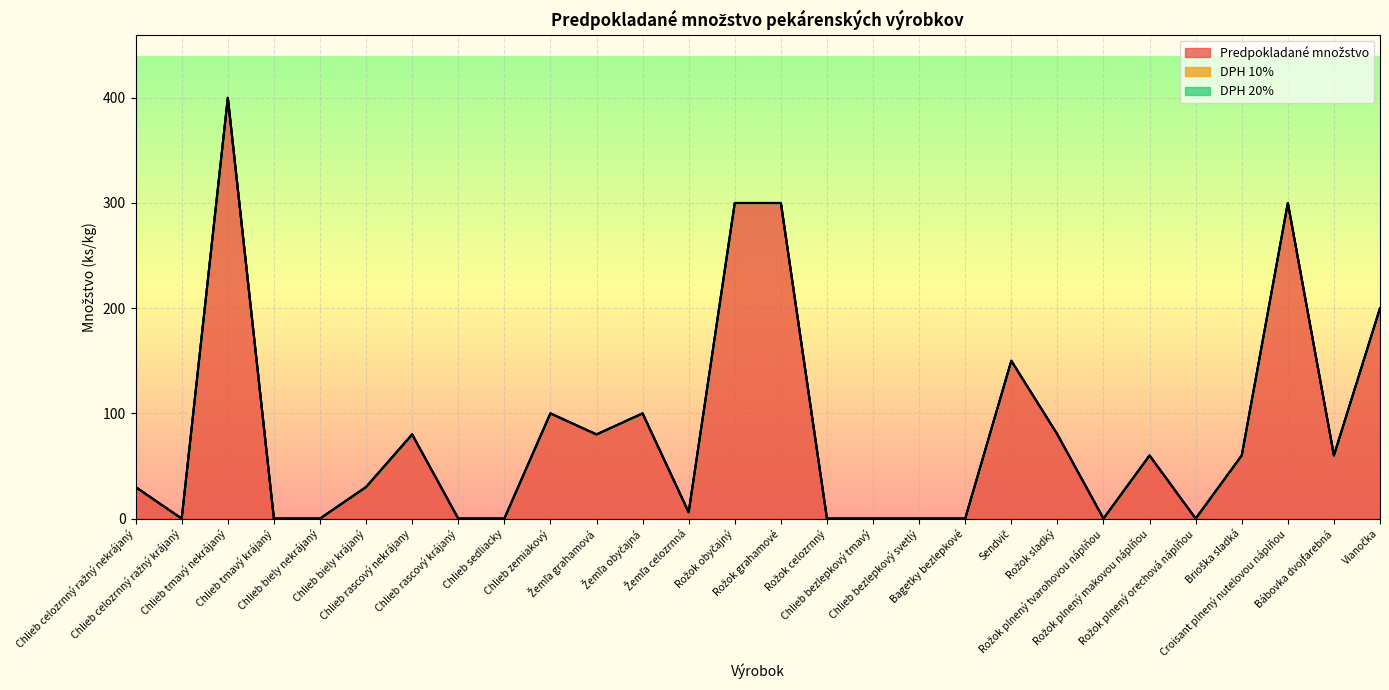

At which category is the sum across all series the highest?

Chlieb tmavý nekrájaný